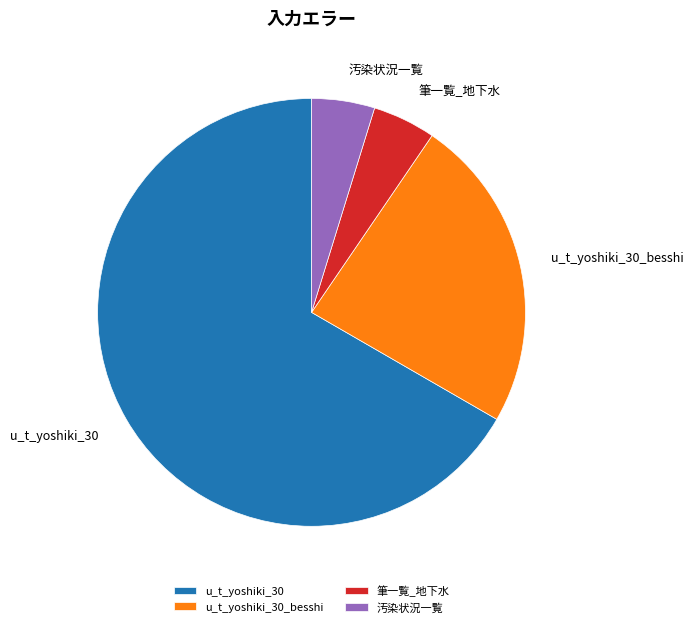

The u_t_yoshiki_30 slice represents 81% of the pie. True or false?

False